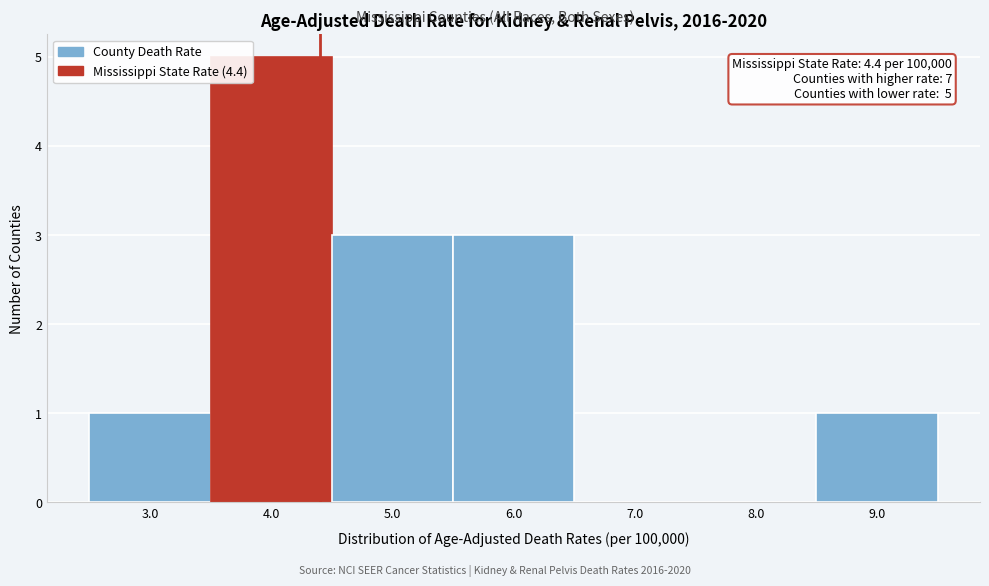

Over which range of the x-axis is the bar tallest?

3.5 to 4.5